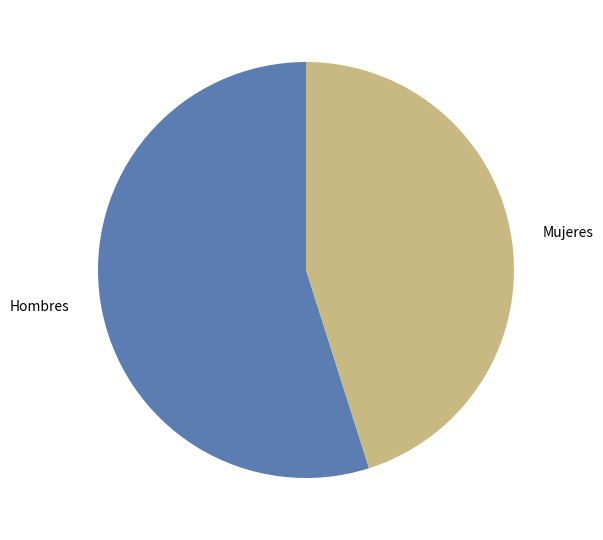

What is the ratio of the value at Hombres to the value at Mujeres?

1.2